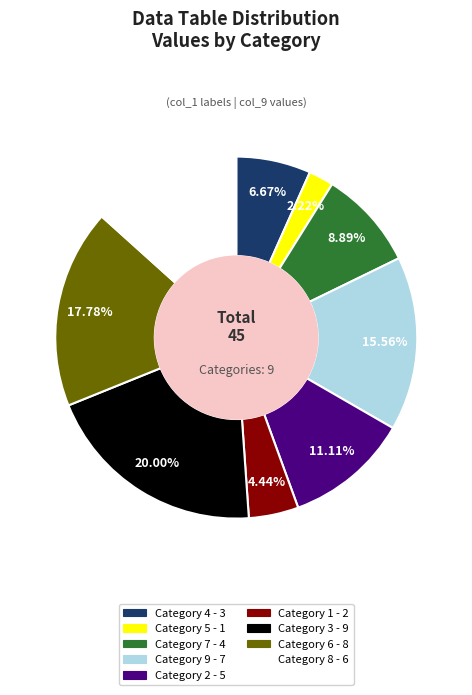

How many segments does this pie chart have?

9